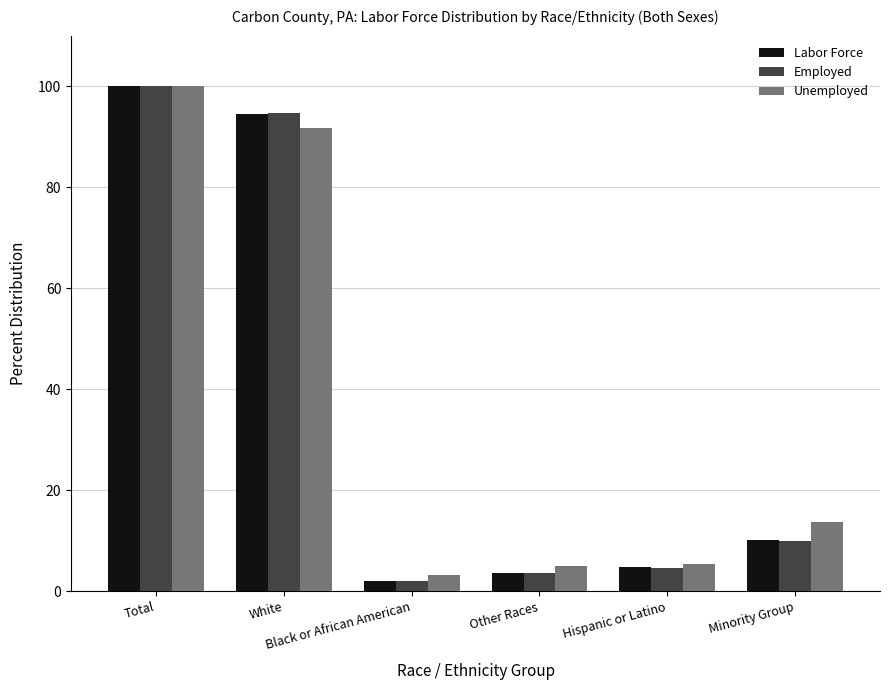

At how many categories does at least one series exceed 66?

2